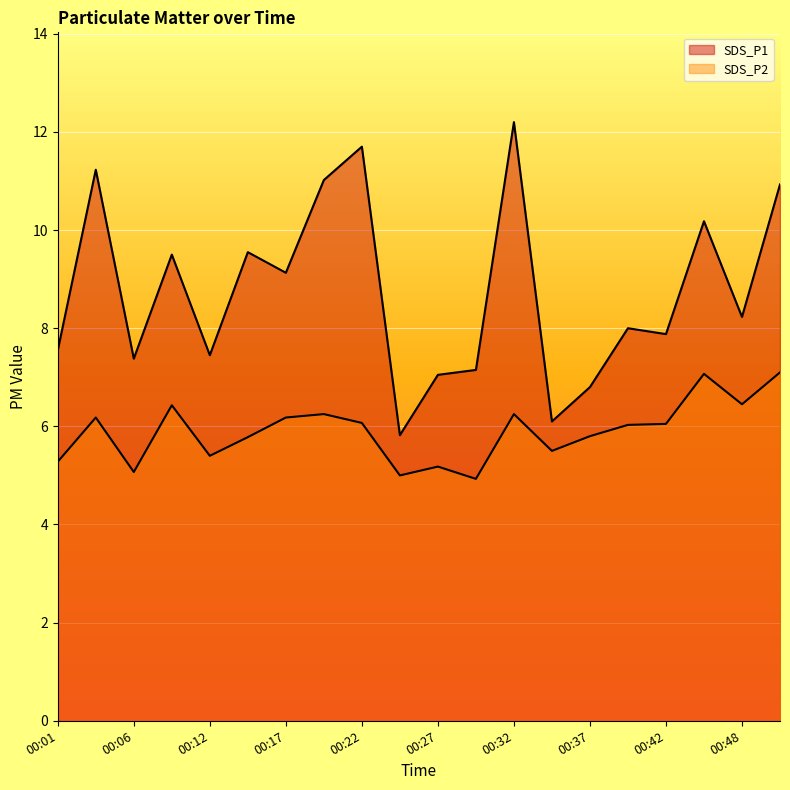

What is the maximum value for SDS_P1?

12.2